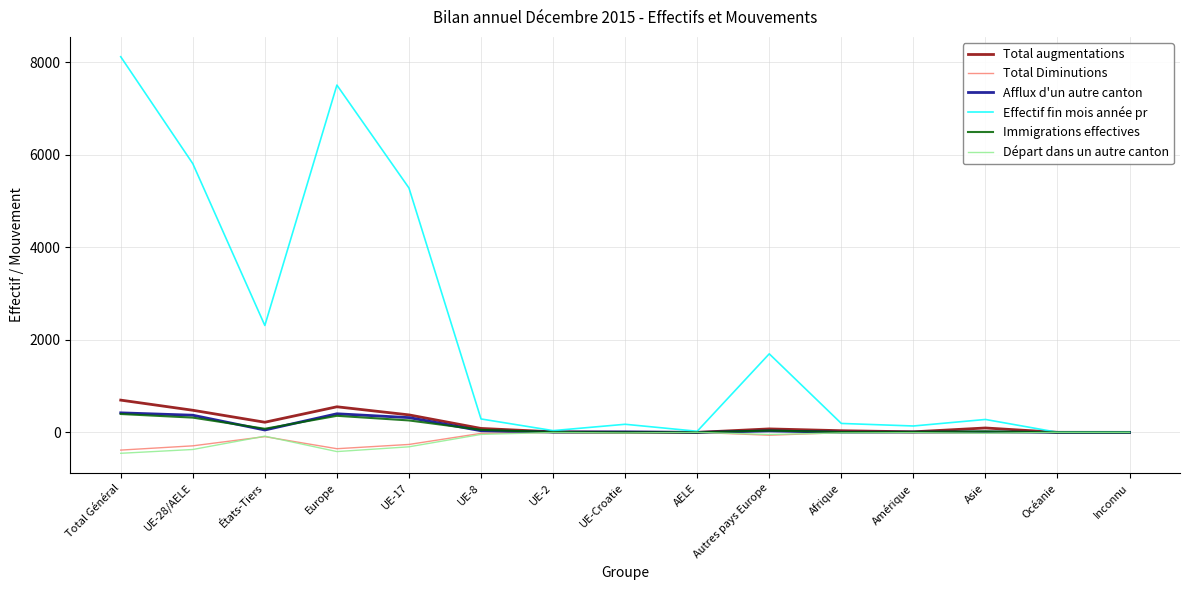

Does the chart display data point markers on the line(s)?

No